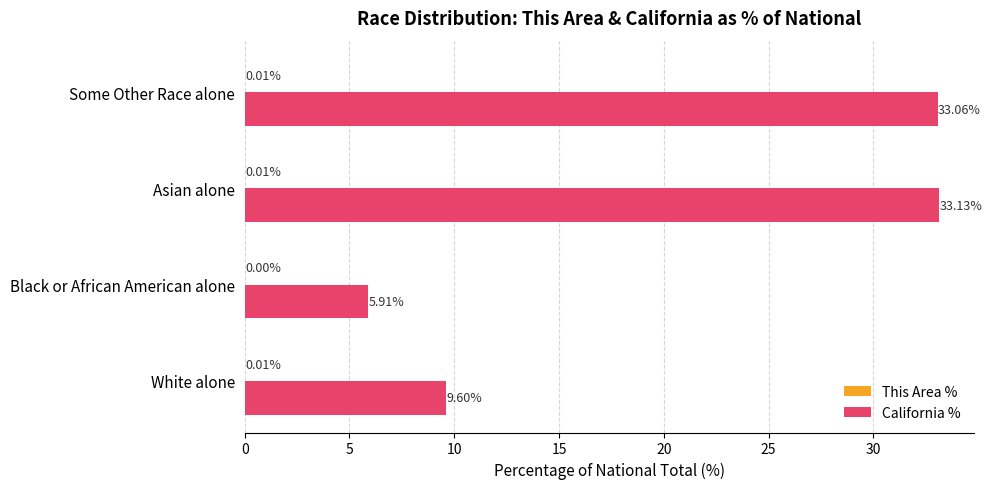

What is the sum of all California % values?

81.7